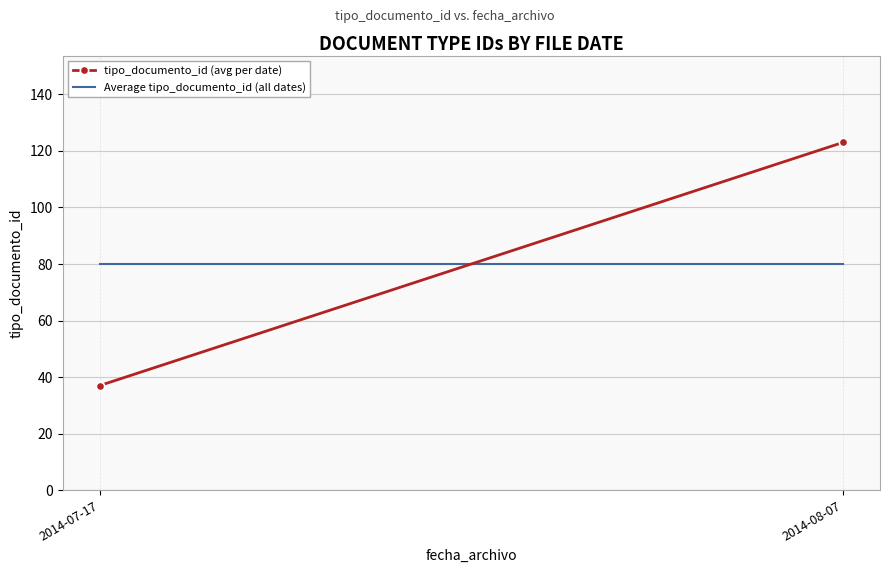

The value of tipo_documento_id (avg per date) at 2014-08-07 is 209. True or false?

False